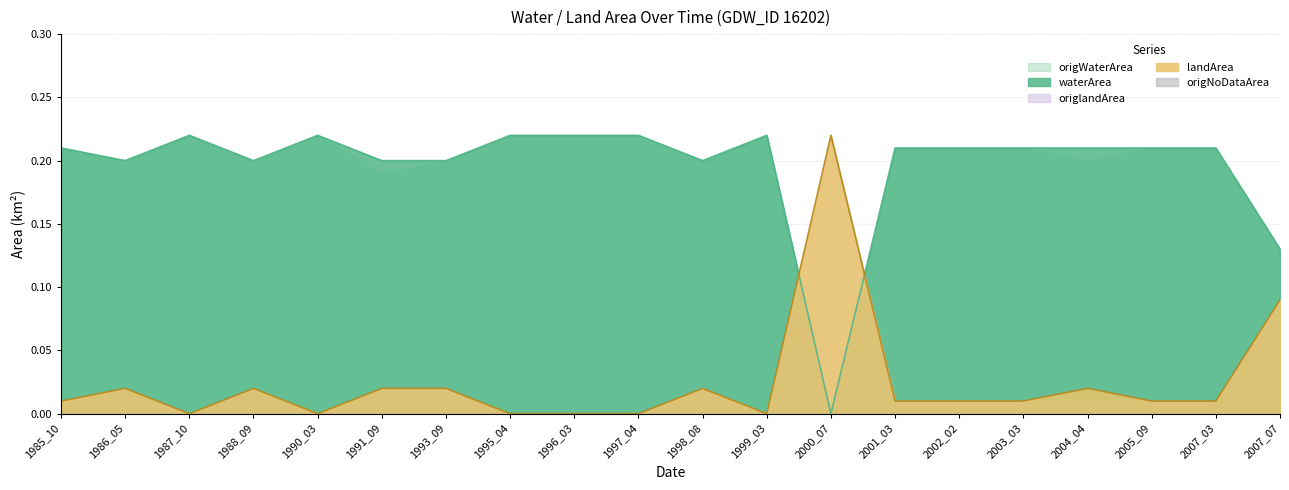

The origWaterArea series shows 0.1 at 2007_03. True or false?

False